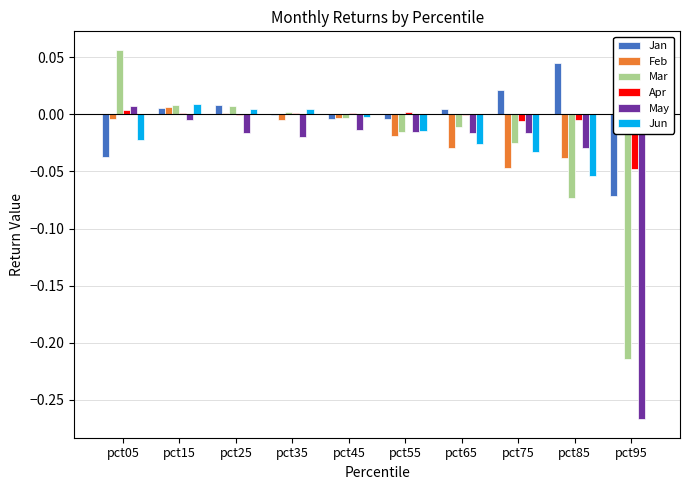

Which series has the largest total across all categories?

Jan